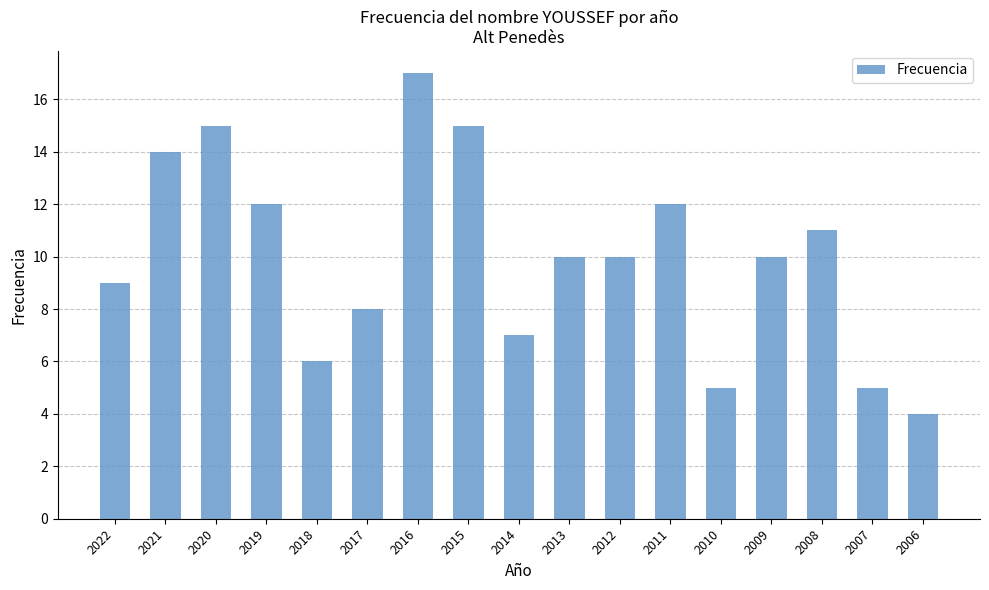

What is the change in value from 2017 to 2011?

+4